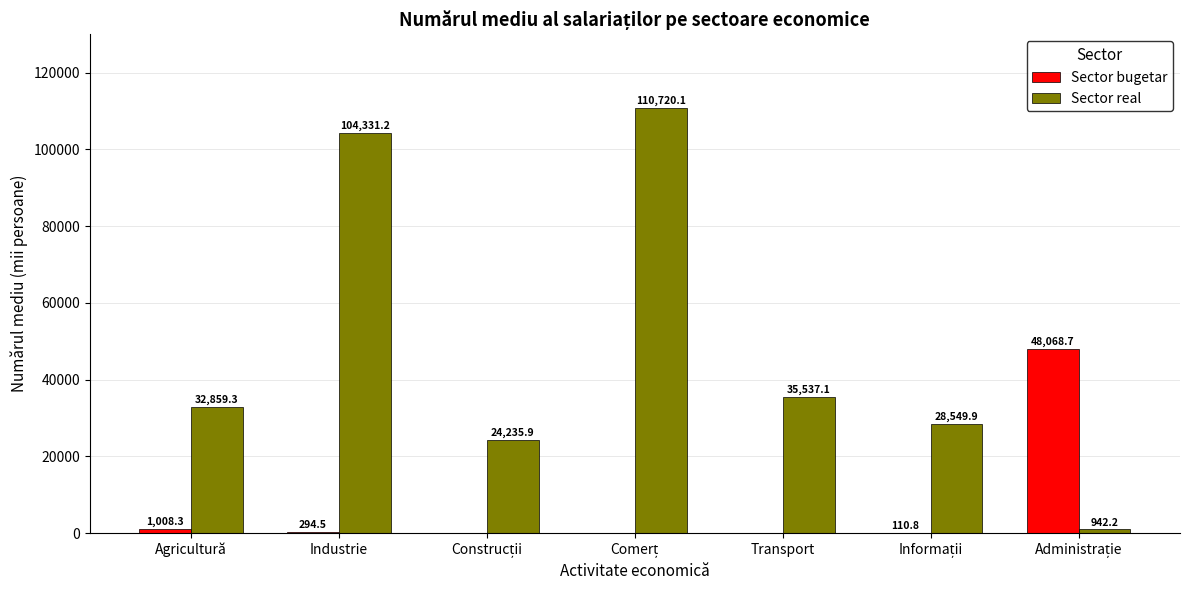

True or false: Sector real has a value of 104331.2 at Industrie.

True